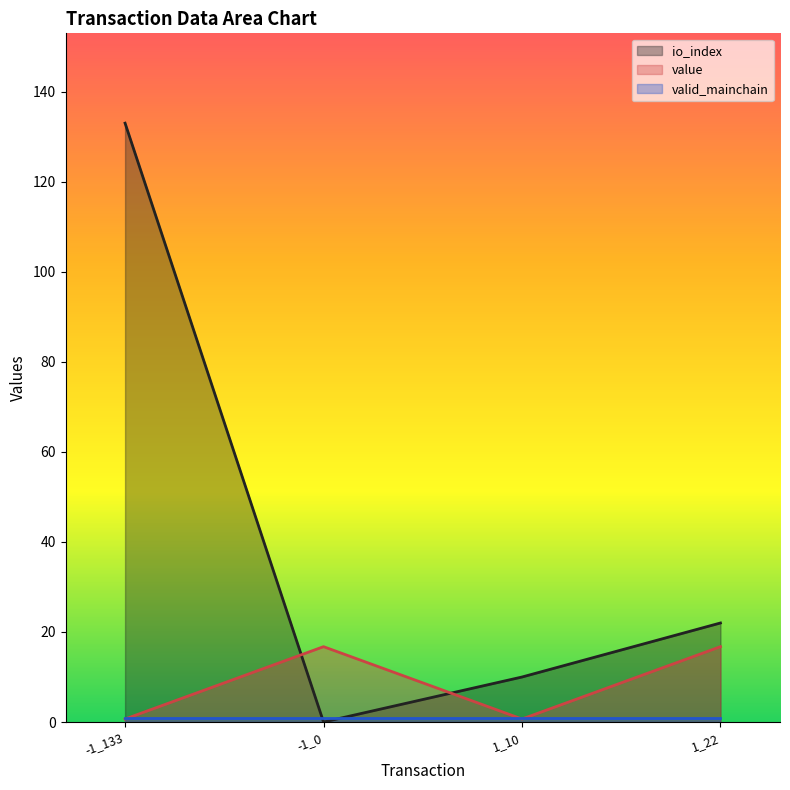

What is the average value of the io_index series?

41.2